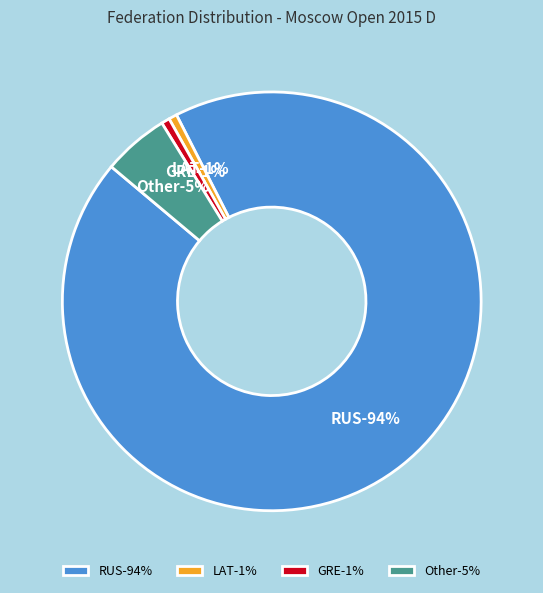

What percentage is the Other slice, to the nearest percent?

5%